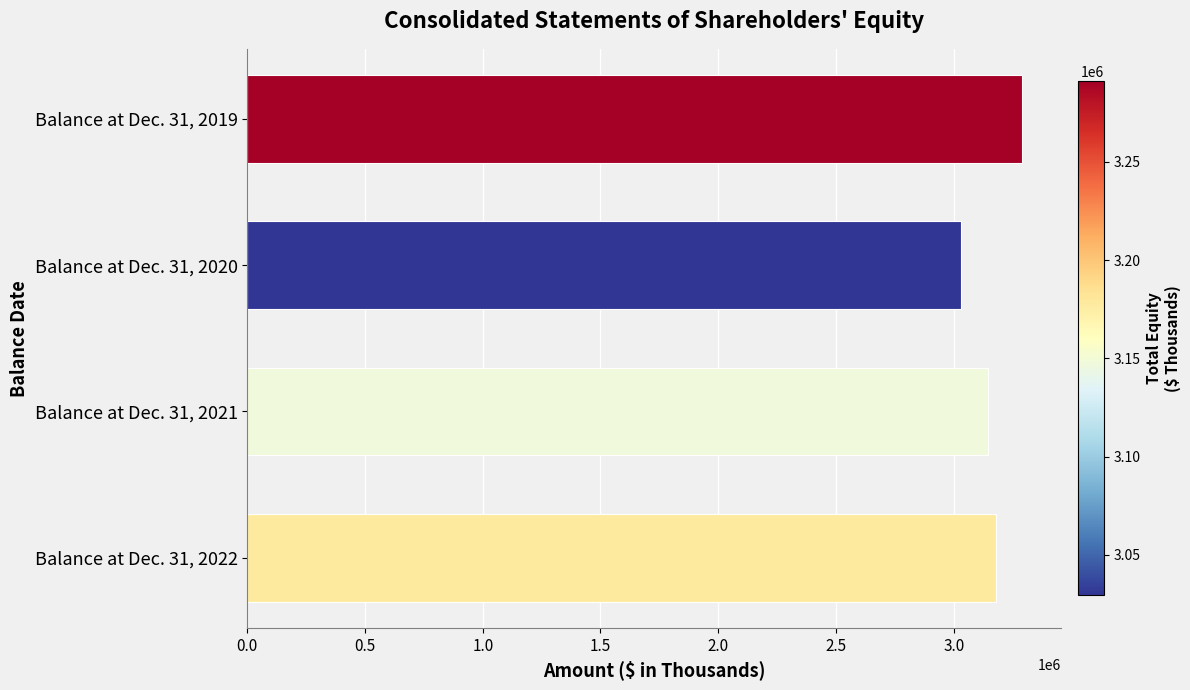

What is the difference between the maximum and second lowest values?

143692